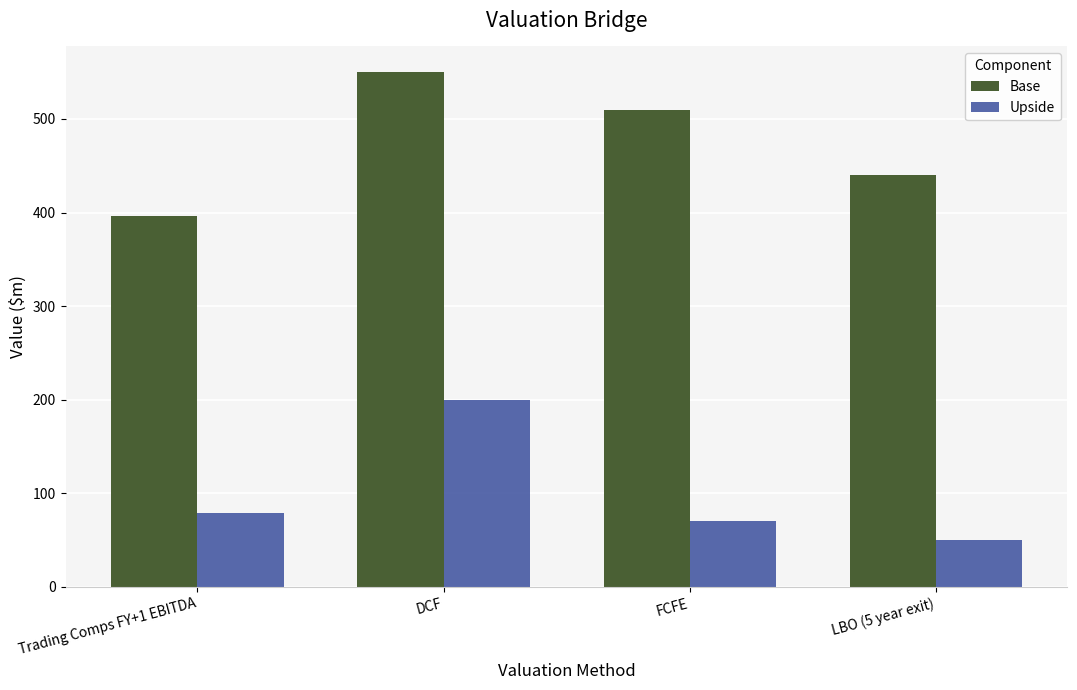

Which series changed the most between Trading Comps FY+1 EBITDA and FCFE?

Base